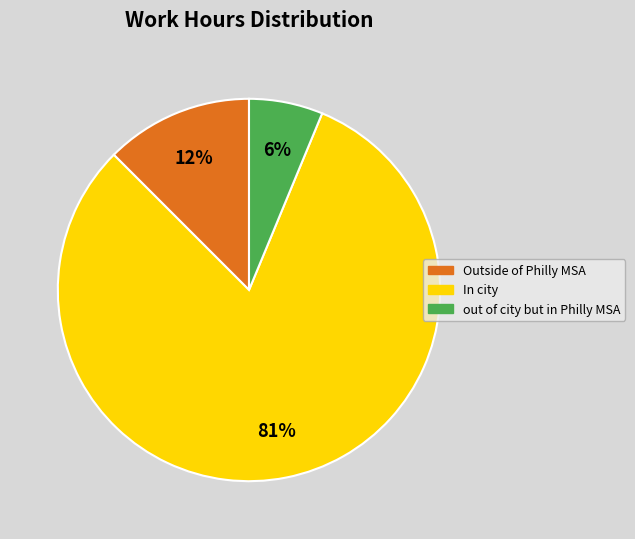

To the nearest percent, what is the average slice percentage?

33%